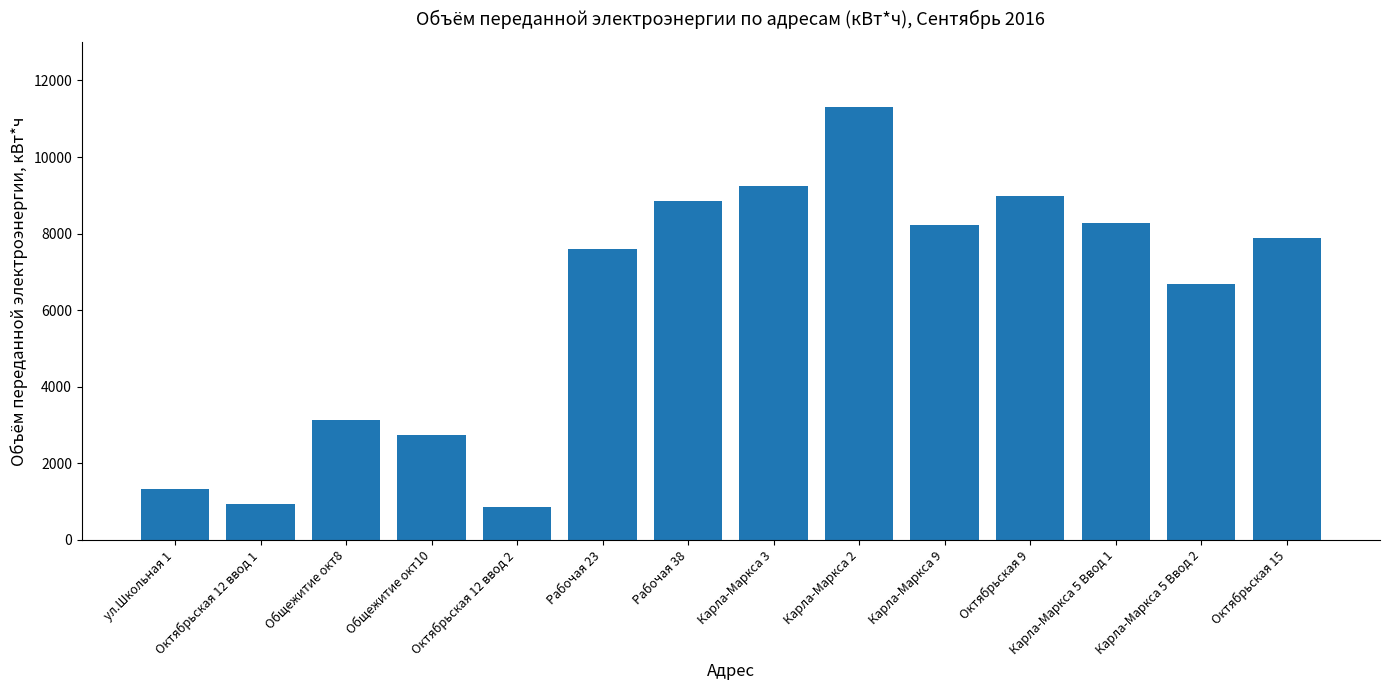

What is the greatest value displayed?

11310